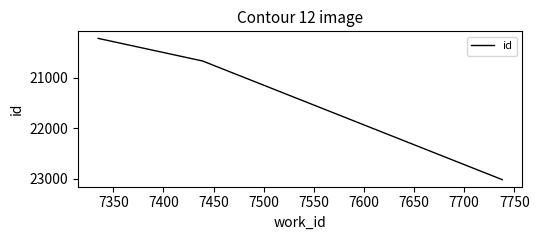

How many lines are shown in the chart?

1